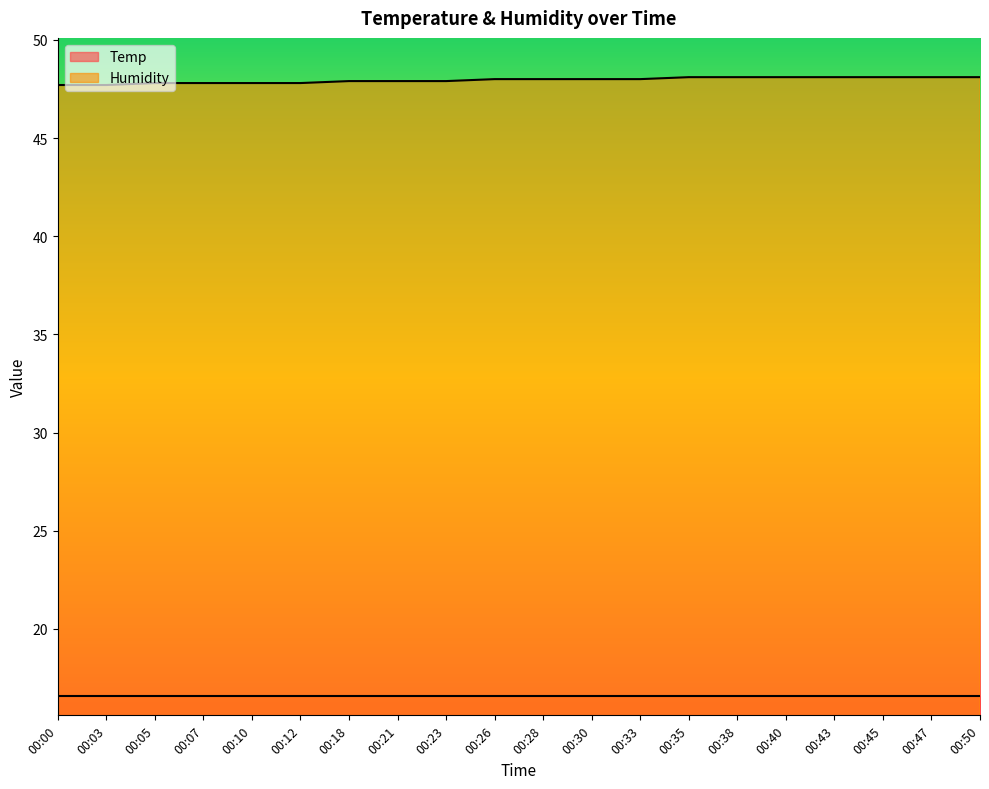

What is the sum of the values at 00:33 and 00:18?

95.9